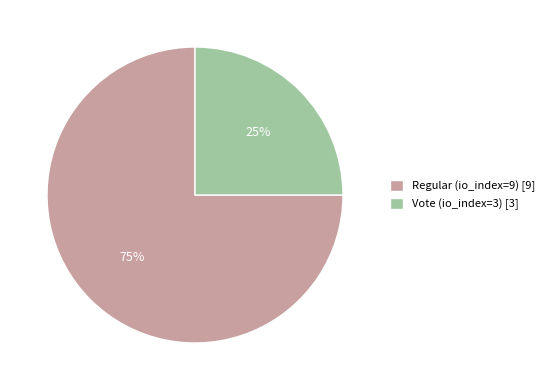

The Vote (io_index=3) slice represents 37% of the pie. True or false?

False